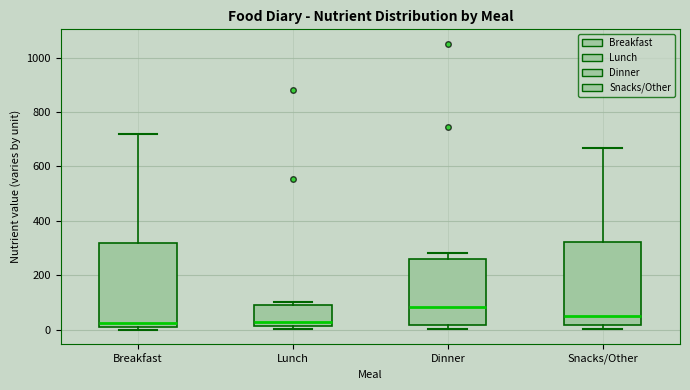

Reading left to right, transcribe this box plot: for each box, give where its median line is, the range the box spans, and where its two whiskers end, as read against the y-axis. The values are not printed on the chart, so give them approximately, as read against the axis.

Breakfast: median 20, box 0 to 320, whiskers 0 (just below the box's lower edge) to 720
Lunch: median 20 (just above the box's lower edge), box 20 to 100, whiskers 0 to 100 (just above the box's upper edge)
Dinner: median 80, box 20 to 260, whiskers 0 to 280
Snacks/Other: median 60, box 20 to 320, whiskers 0 to 660